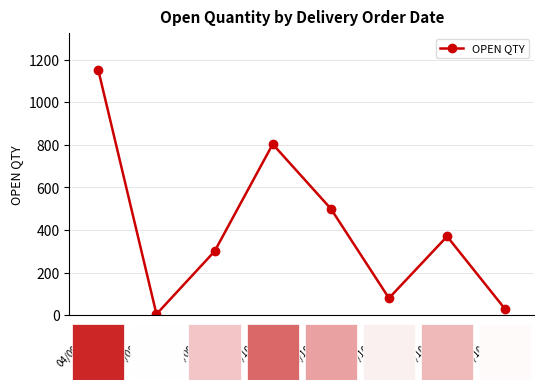

At which category does the data reach its first local valley?

14/08/2020